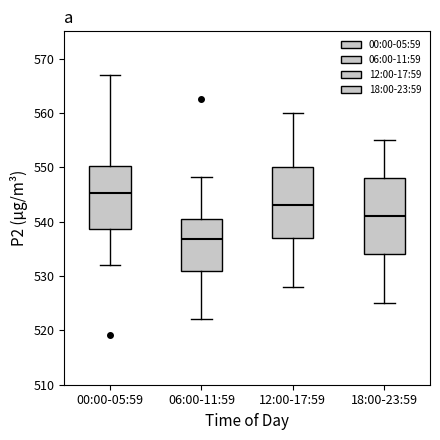

Where is the upper edge of the box for 00:00-05:59 on the y-axis? The values are not printed on the chart, so give them approximately, as read against the axis.

550